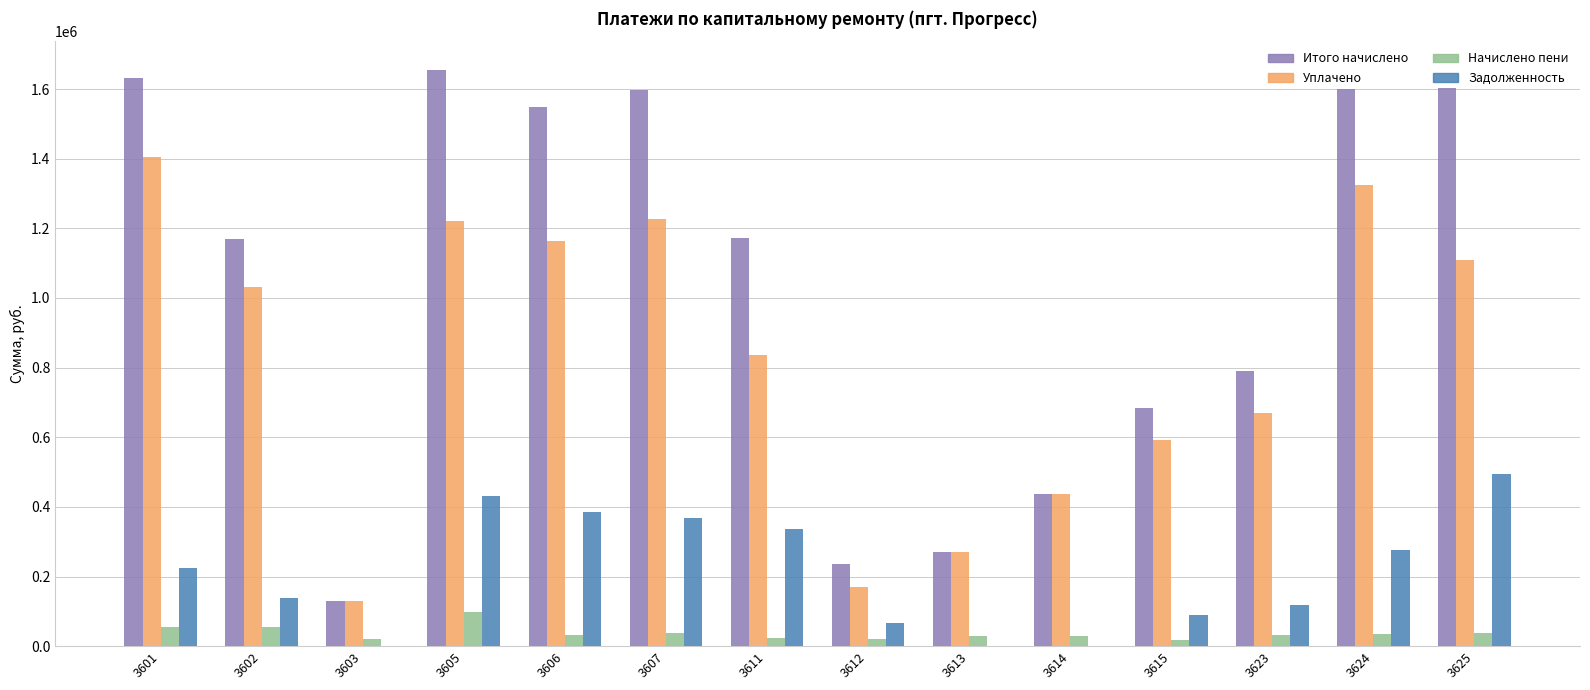

What is the sum of all Начислено пени values?

517834.4